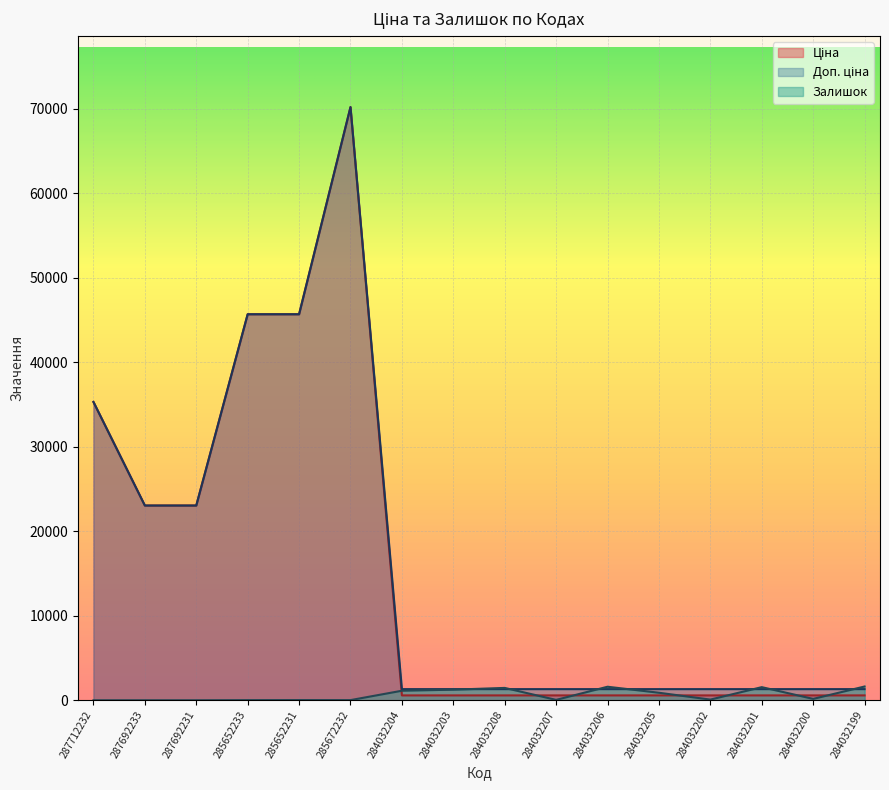

Does the chart display data point markers on the line(s)?

No